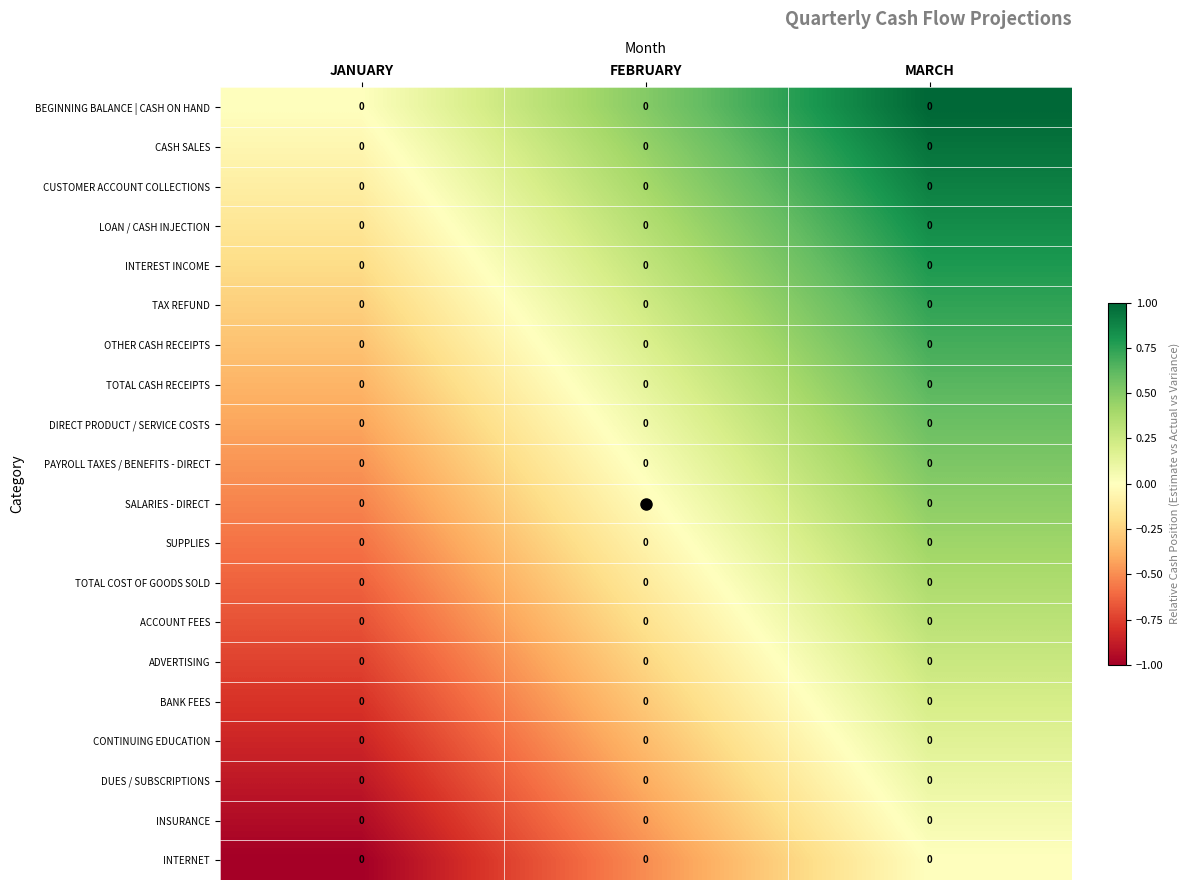

Where does the TOTAL COST OF GOODS SOLD series first go above 0?

MARCH